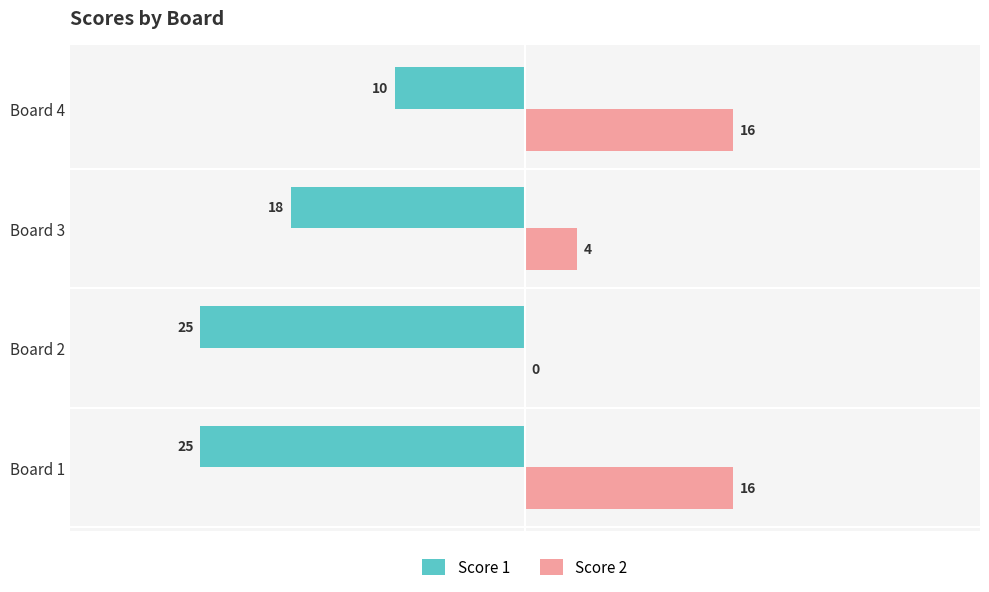

How many series are shown in this chart?

2